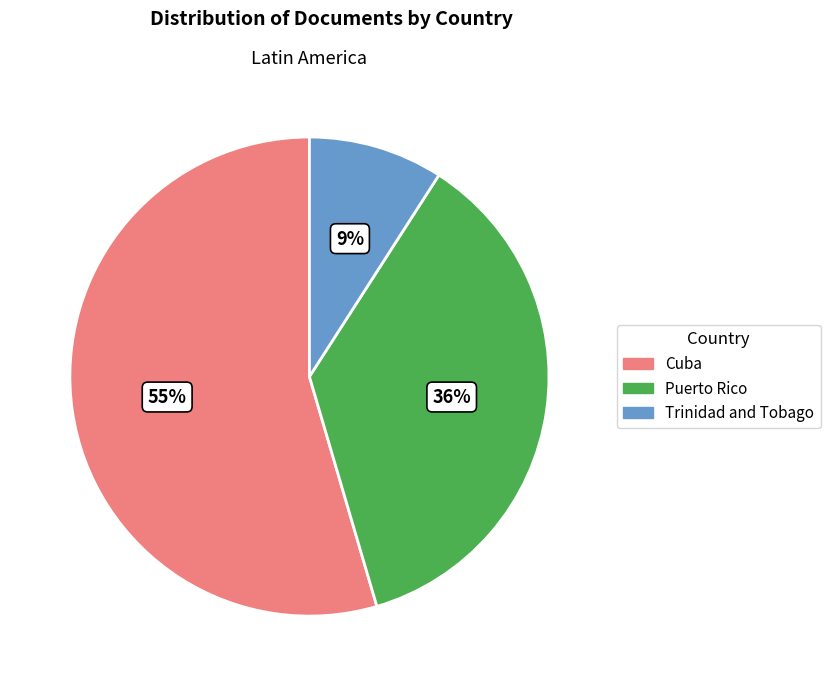

What is the majority slice?

Cuba